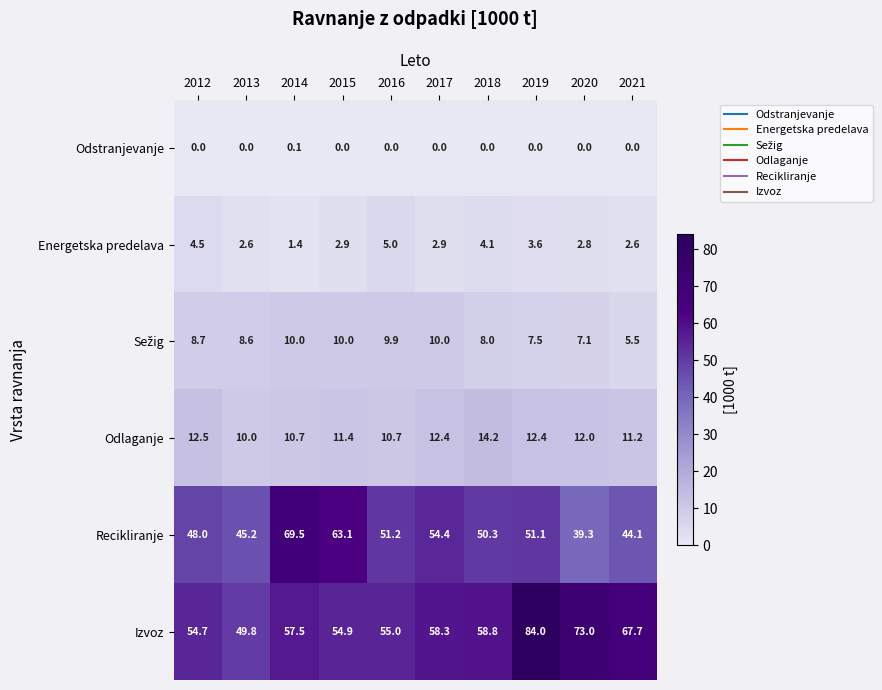

Which series has the widest spread of values?

Izvoz